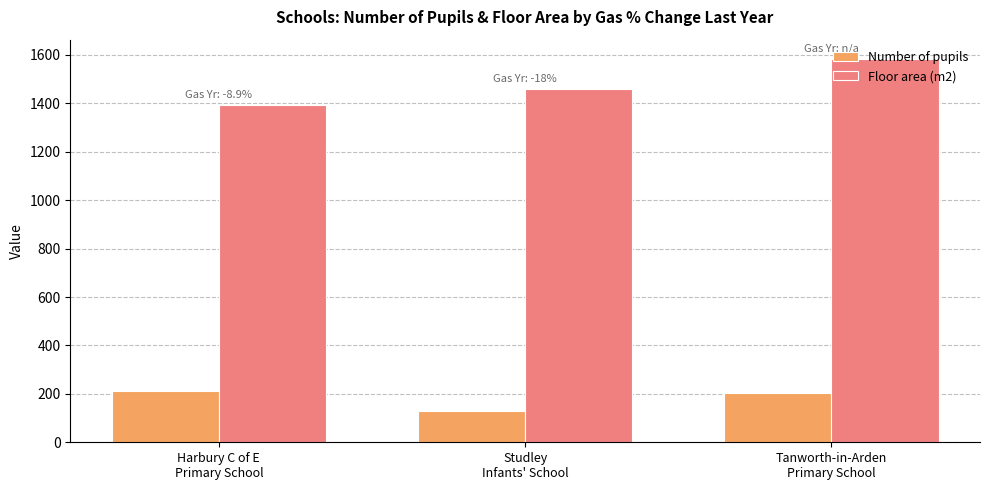

What is the average value of the Floor area (m2) series?

1479